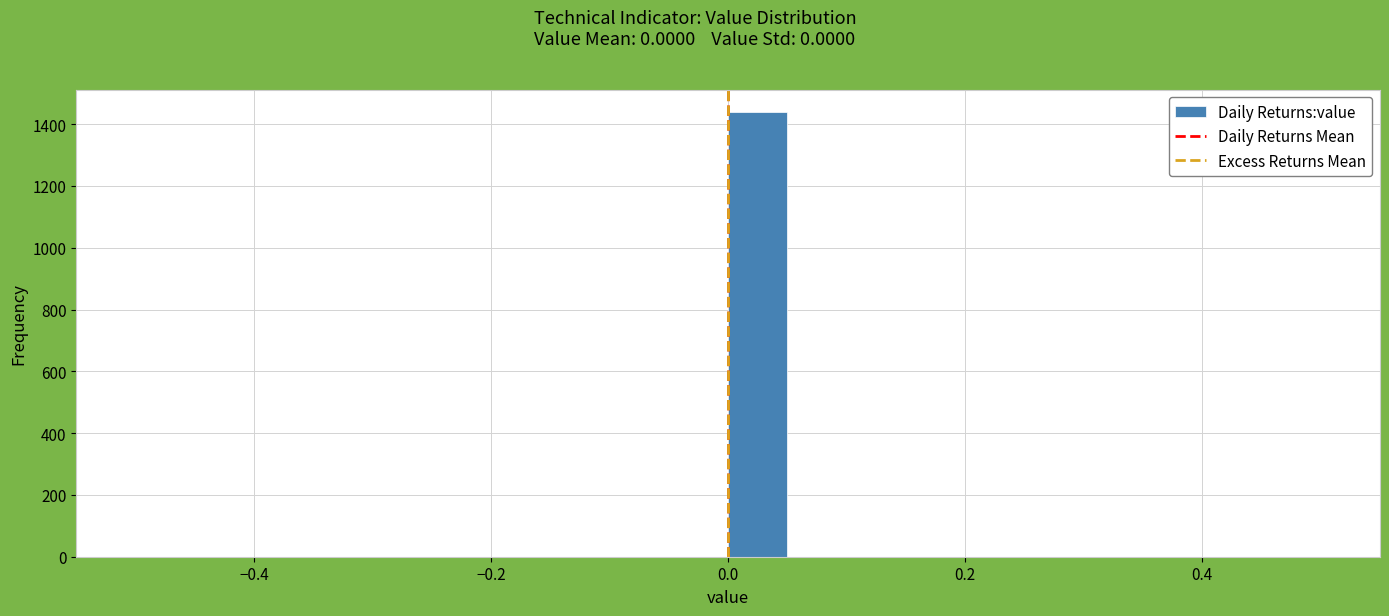

Around what value on the x-axis is the tallest bar? Give the approximate position of its centre, as read against the axis.

0.02